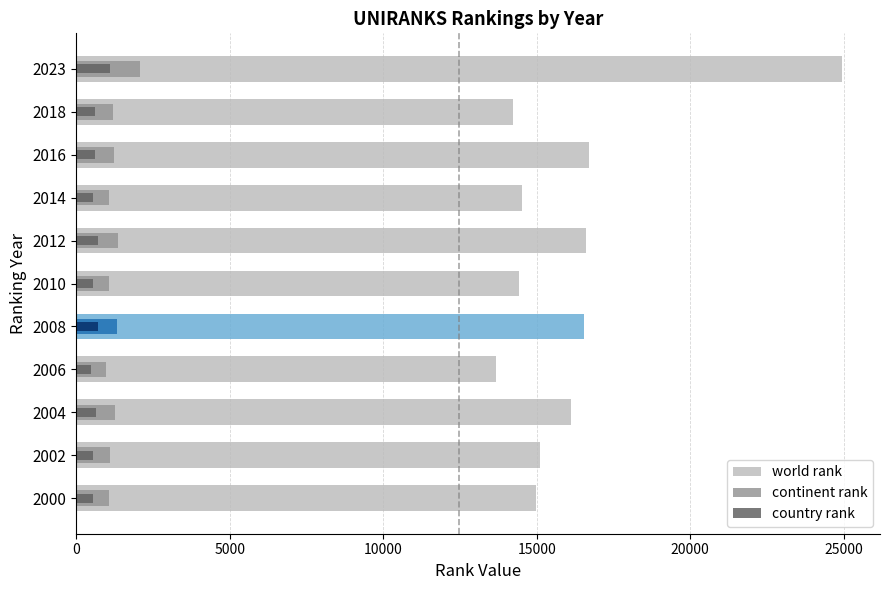

What are all the series names shown in the legend?

world rank, continent rank, country rank